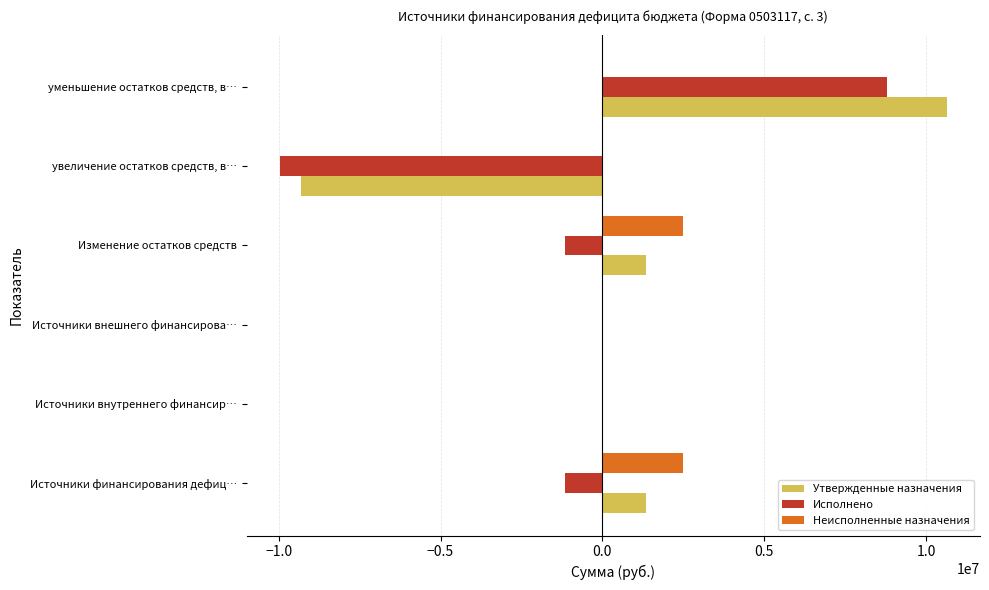

How many values in the Утвержденные назначения series exceed 1333691?

3